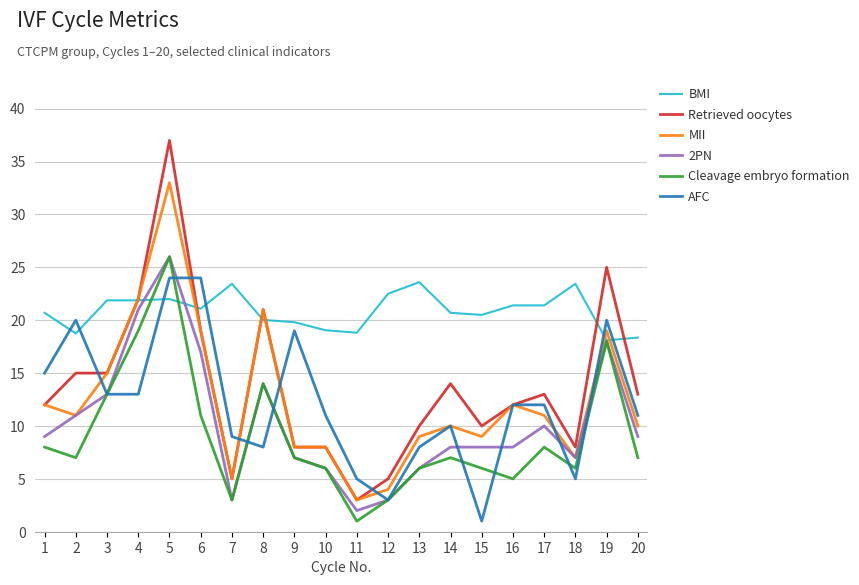

Is the value of Retrieved oocytes at 7 greater than the value of 2PN at 14?

No